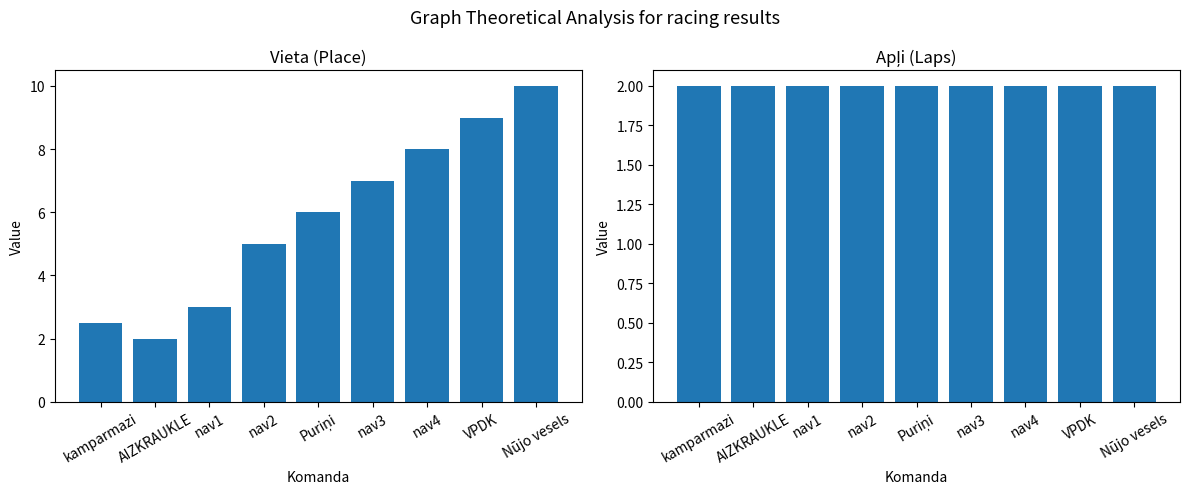

Is it true that Apļi equals 0.9 at VPDK?

False